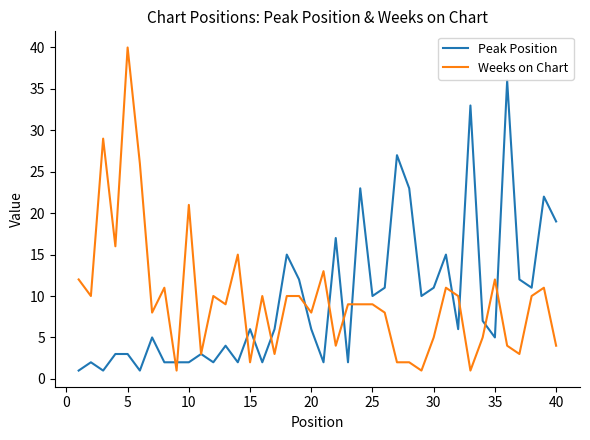

List the series in order of their peak value, lowest first.

Peak Position, Weeks on Chart